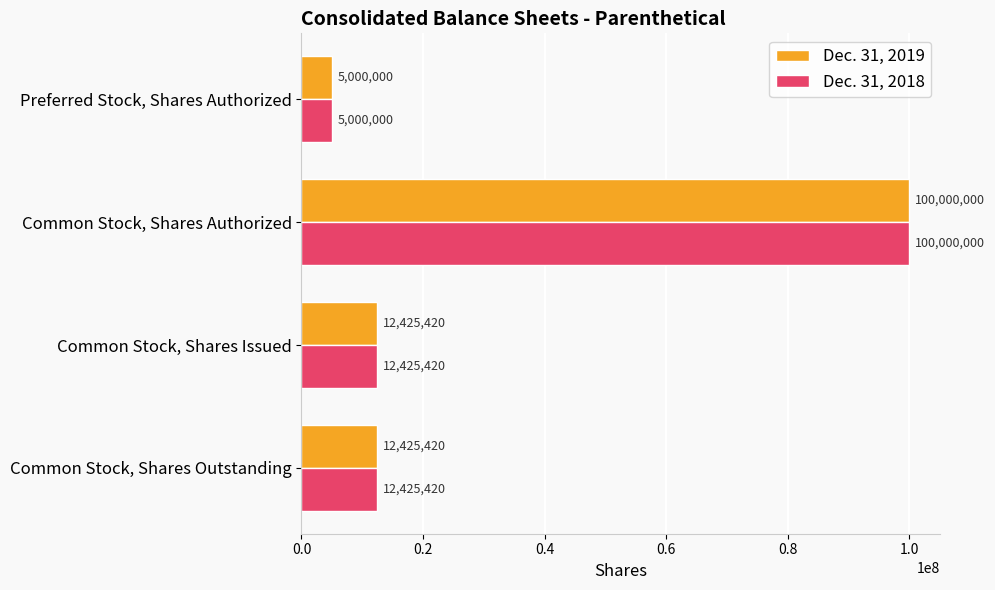

What is the minimum value shown in the chart?

5000000